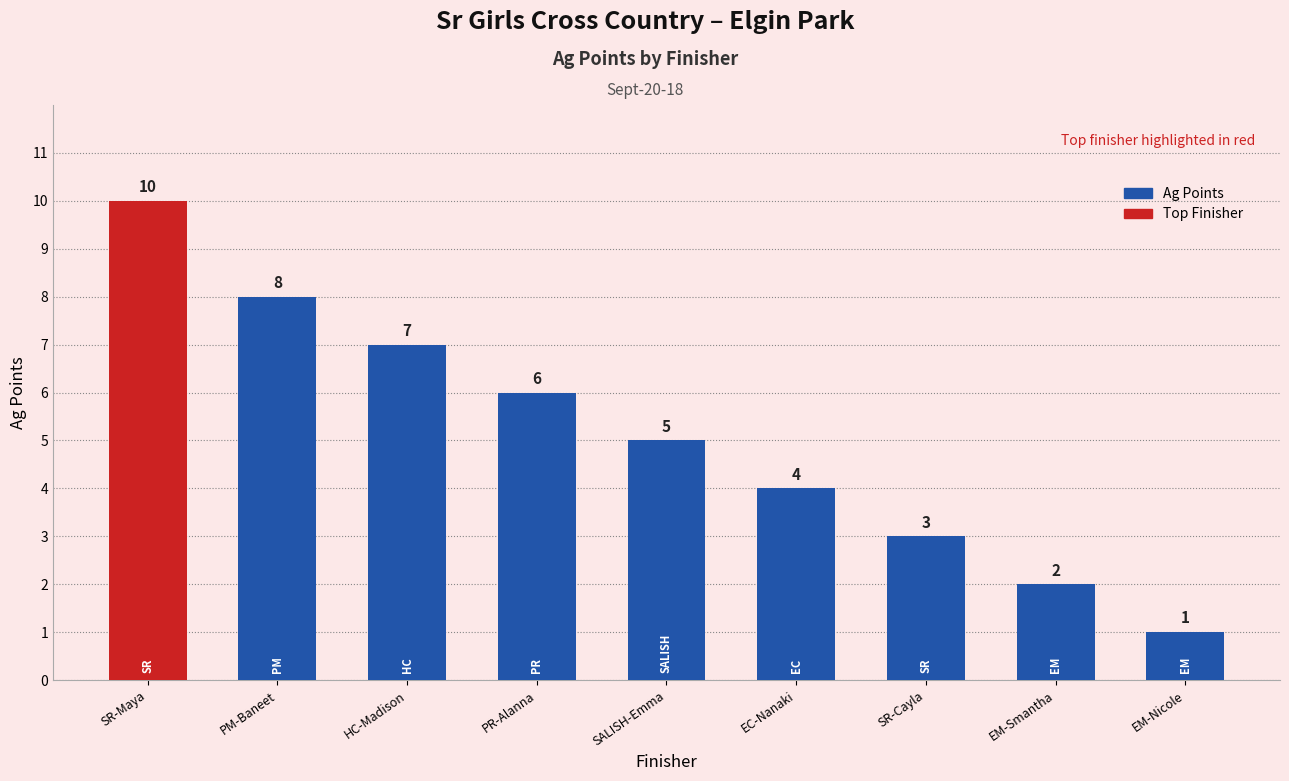

List the labels in order of value, smallest first.

EM-Nicole, EM-Smantha, SR-Cayla, EC-Nanaki, SALISH-Emma, PR-Alanna, HC-Madison, PM-Baneet, SR-Maya